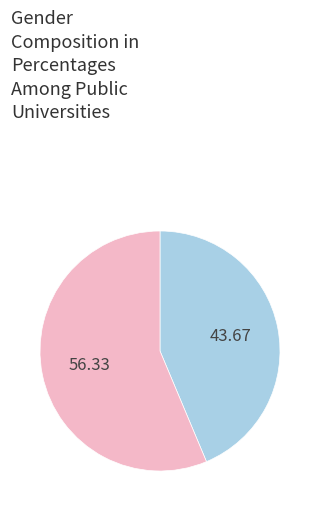

Is there a majority slice in this chart?

Yes